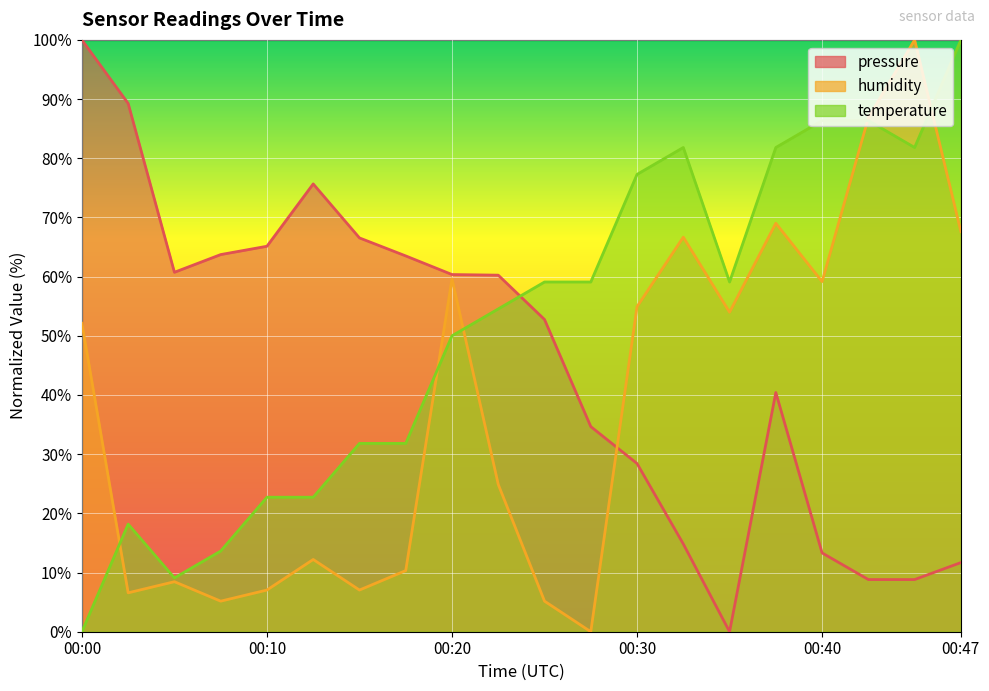

How many times do temperature and humidity cross each other?

5